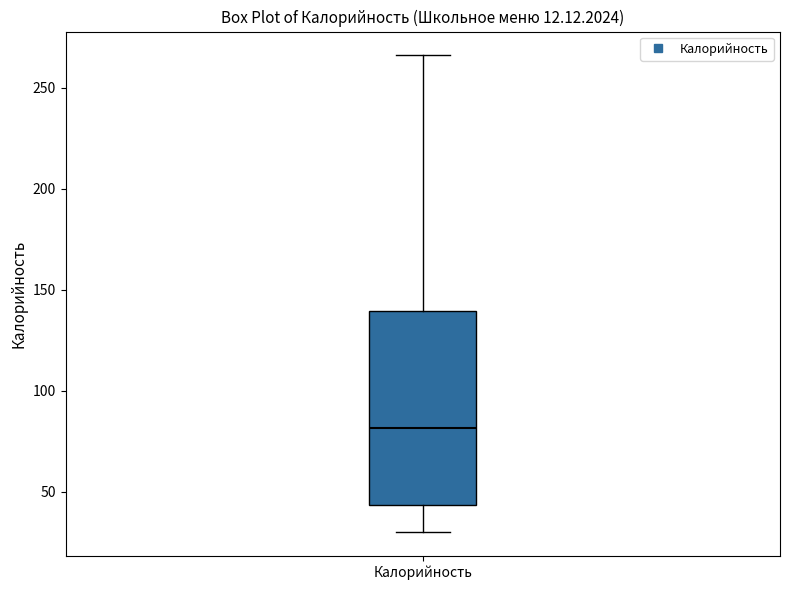

Transcribe this box plot: give where the median line is, the range the box spans, and where the two whiskers end, as read against the y-axis. The values are not printed on the chart, so give them approximately, as read against the axis.

median 80, box 45 to 140, whiskers 30 to 265